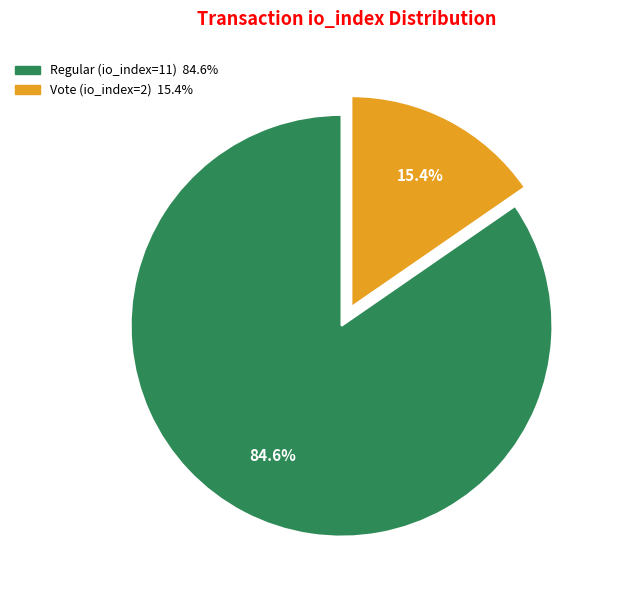

What is the ratio of the value at Regular (io_index=11) to the value at Vote (io_index=2)?

5.5